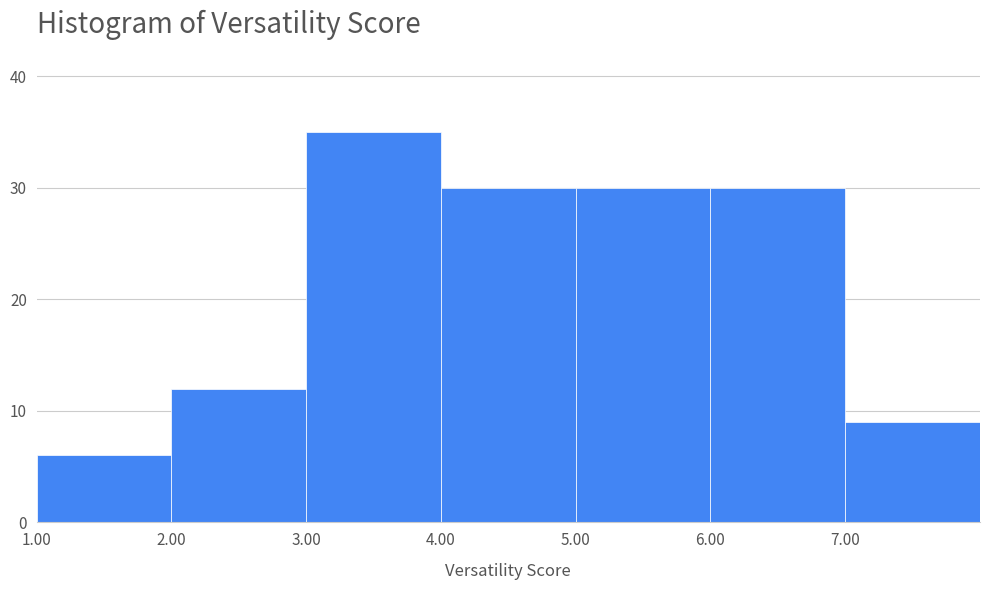

Reading left to right, list every bar in this chart as the range it spans on the x-axis followed by its height. The values are not printed on the chart, so give them approximately, as read against the axis.

1 to 2: 6
2 to 3: 12
3 to 4: 35
4 to 5: 30
5 to 6: 30
6 to 7: 30
7 to 8: 9